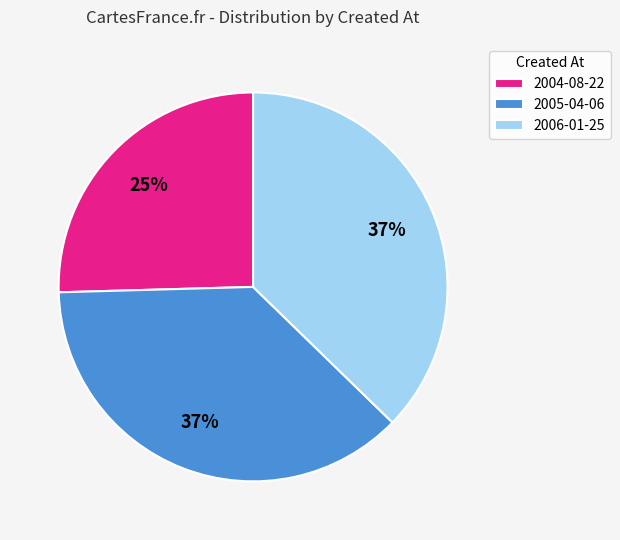

Is 2006-01-25 the majority of the pie?

No